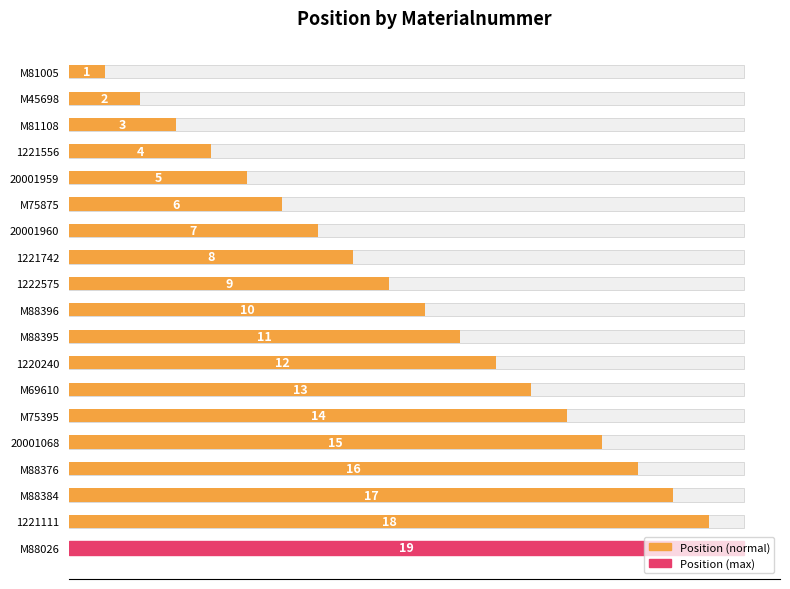

What is the average value?

10